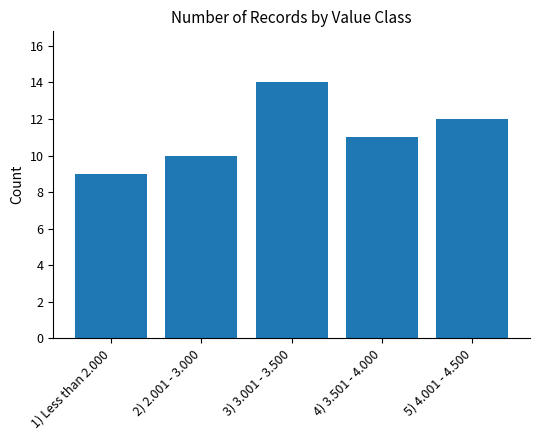

Which label corresponds to the smallest value in the chart?

1) Less than 2.000